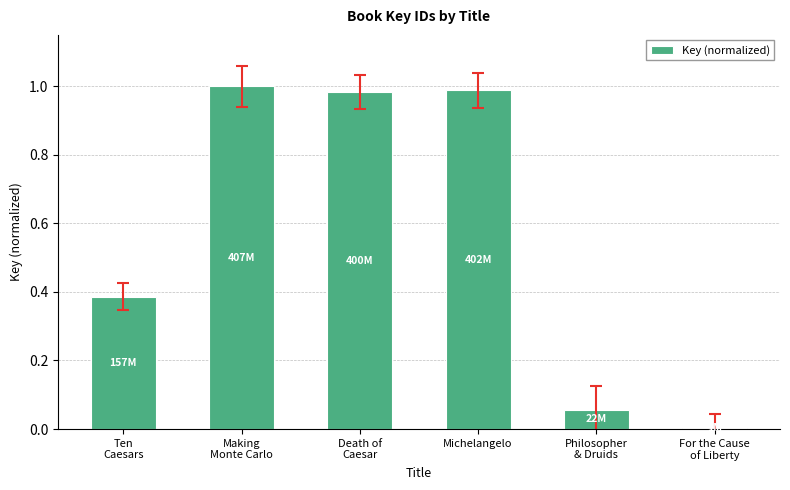

What is the difference between the values at Philosopher
& Druids and Death of
Caesar?

0.9